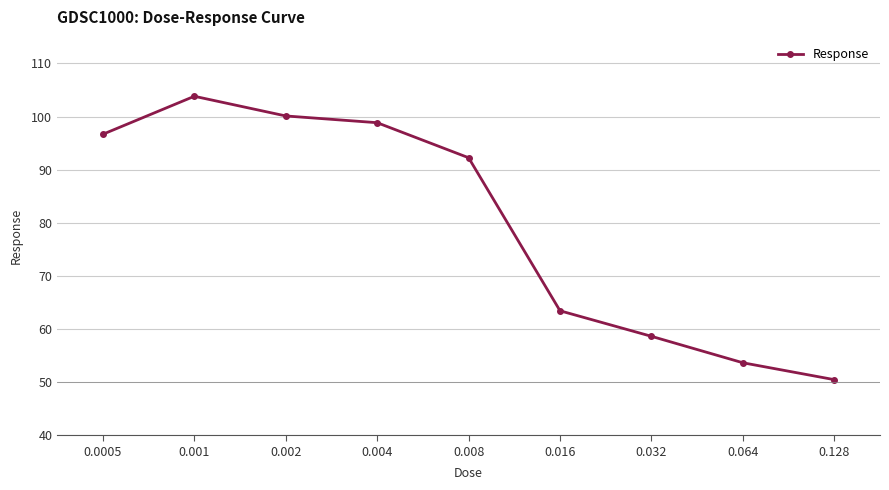

Reading left to right, extract all data points from this chart.

0.0005=96.7	0.001=103.8	0.002=100.1	0.004=98.8	0.008=92.2	0.016=63.4	0.032=58.6	0.064=53.6	0.128=50.5